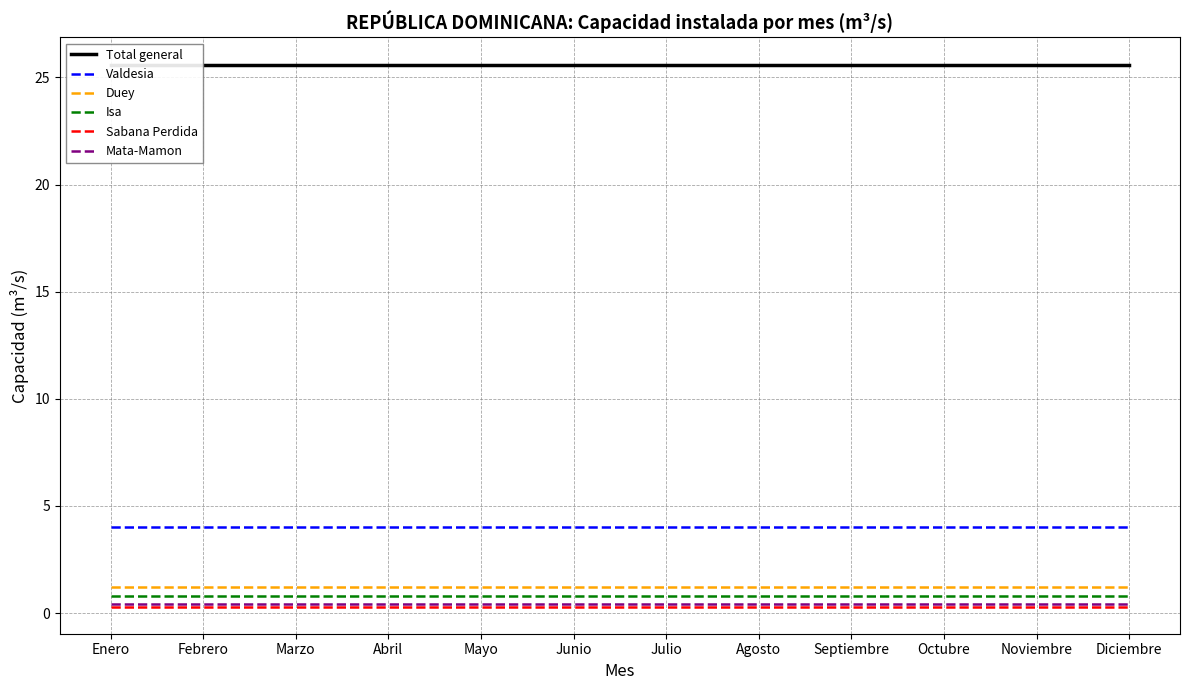

What position from the left is Febrero?

2